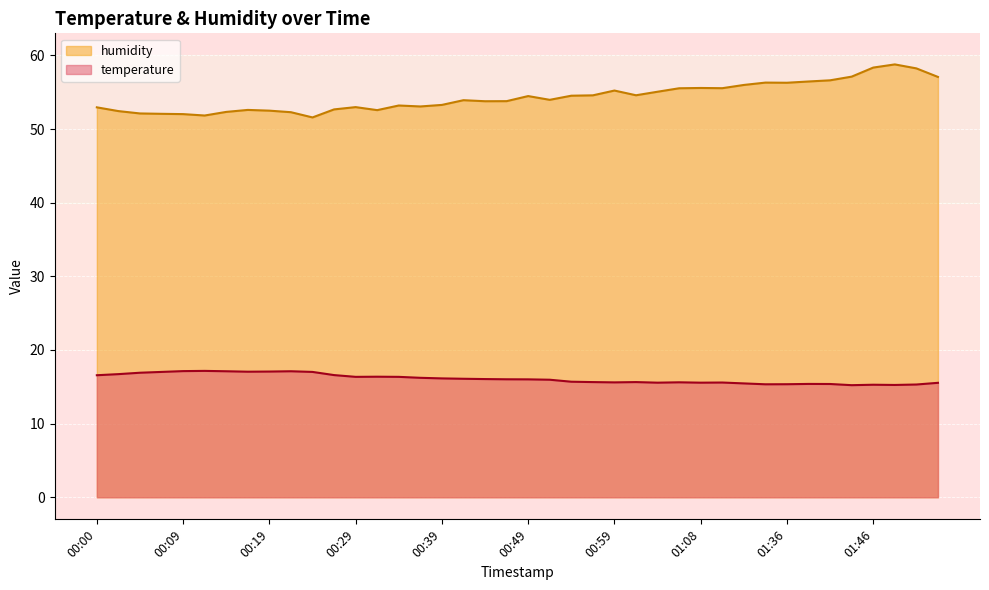

What is the value of the temperature point at the 3rd from the left?

16.9